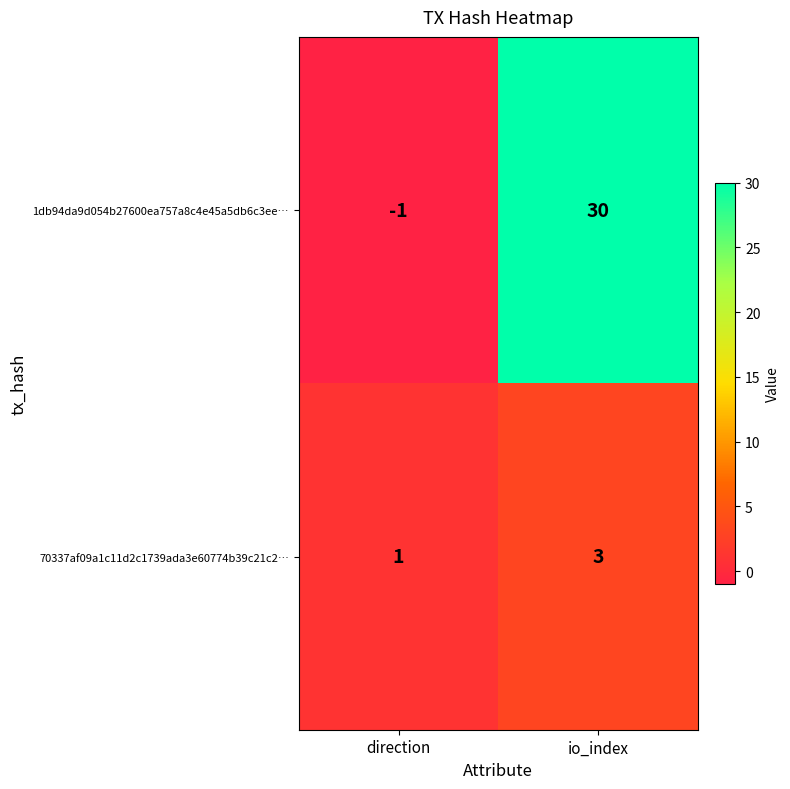

Rank the series at io_index from lowest to highest value.

70337af09a1c11d2c1739ada3e60774b39c21c2…, 1db94da9d054b27600ea757a8c4e45a5db6c3ee…